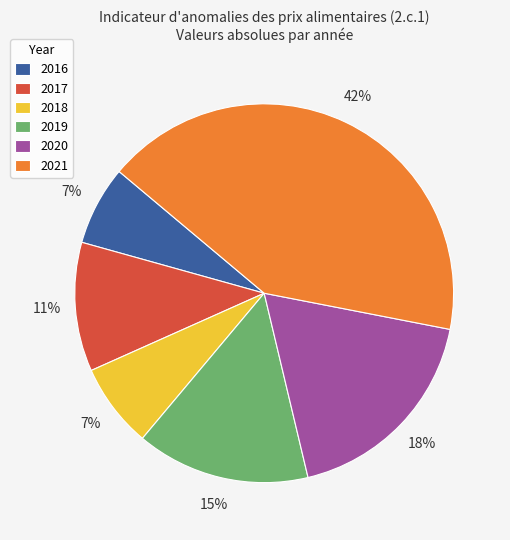

Count the number of slices in the pie.

6